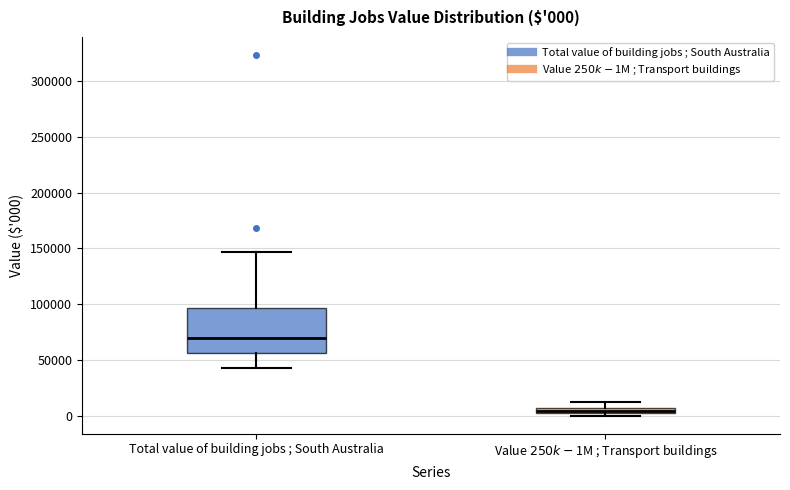

Which box's median line is the lowest?

Value $250k-$1M ; Transport buildings